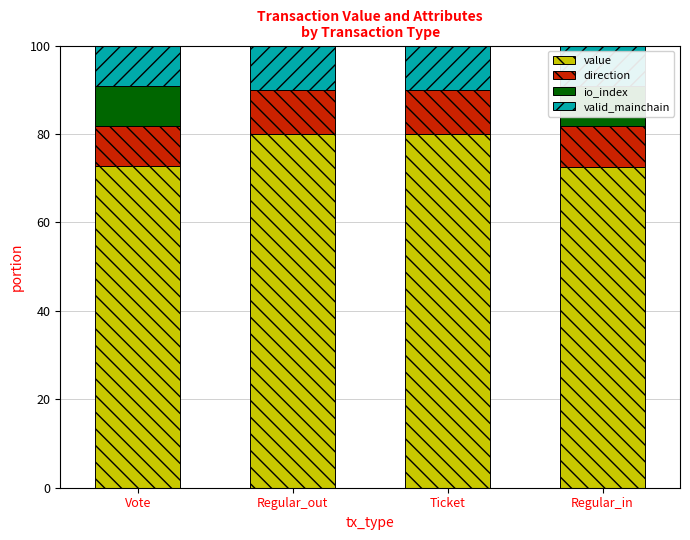

Which series has the largest range (max minus min)?

io_index